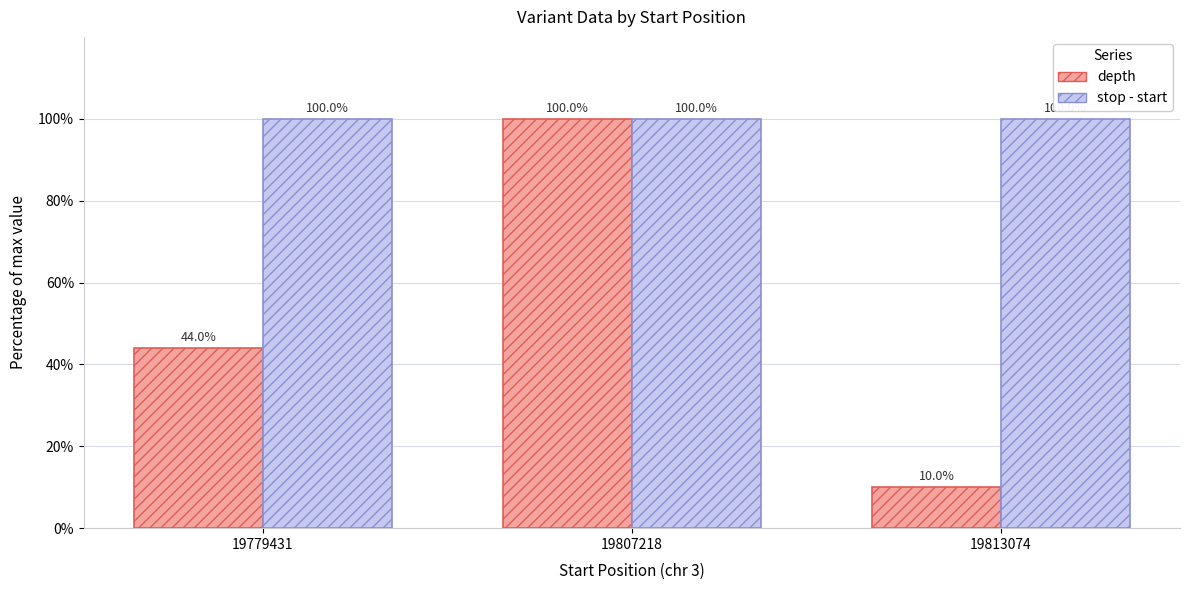

What is the maximum value for depth?

100